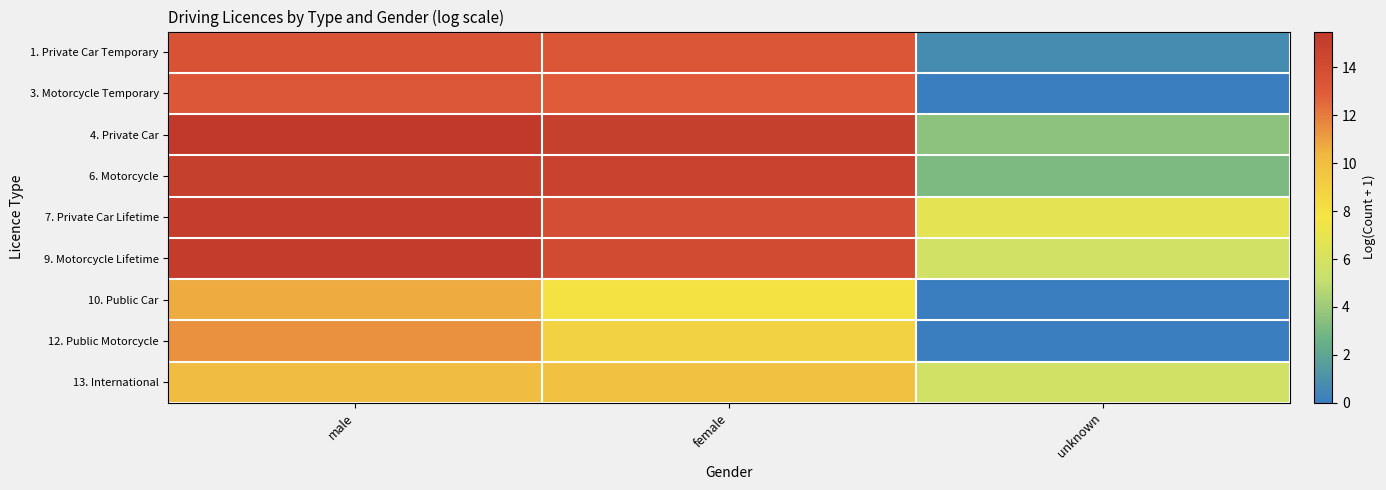

Reading right to left, extract all data points from this chart.

1. Private Car Temporary: unknown=0.7	female=13.3	male=13.5
3. Motorcycle Temporary: unknown=0.0	female=12.9	male=13.2
4. Private Car: unknown=3.5	female=14.9	male=15.5
6. Motorcycle: unknown=3.1	female=14.7	male=14.9
7. Private Car Lifetime: unknown=6.7	female=13.9	male=15.1
9. Motorcycle Lifetime: unknown=5.7	female=14.1	male=15.2
10. Public Car: unknown=0.0	female=8.0	male=10.7
12. Public Motorcycle: unknown=0.0	female=8.9	male=11.4
13. International: unknown=5.7	female=9.7	male=10.1